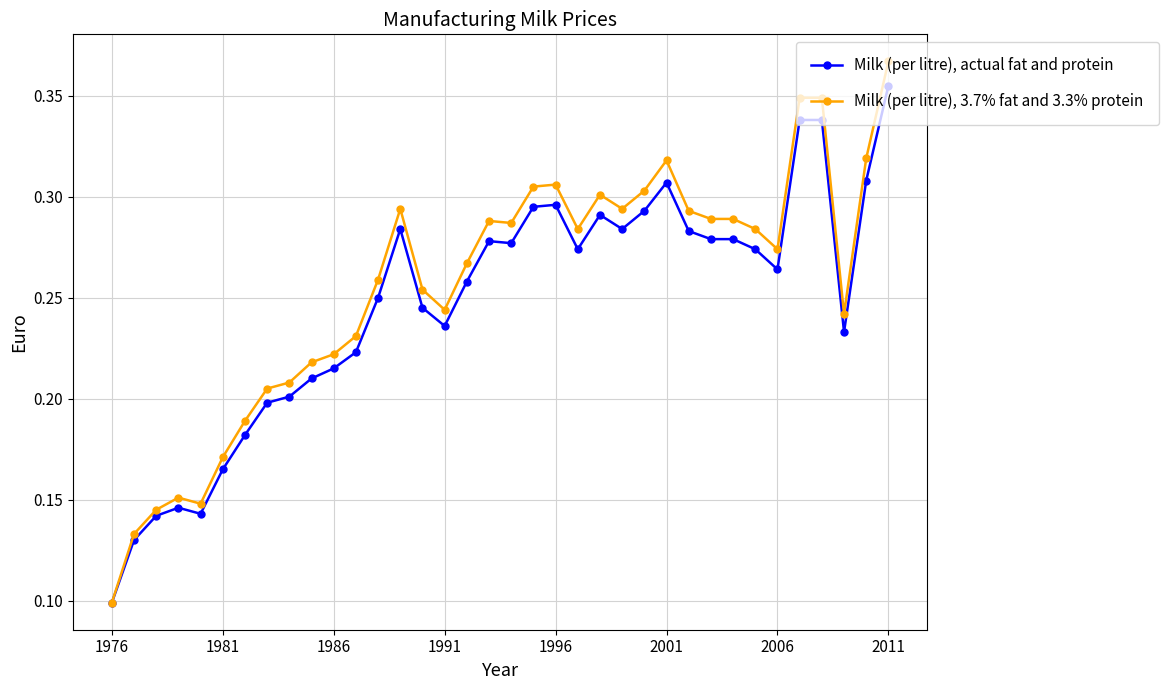

How many Milk (per litre), actual fat and protein values are between 0 and 1?

36